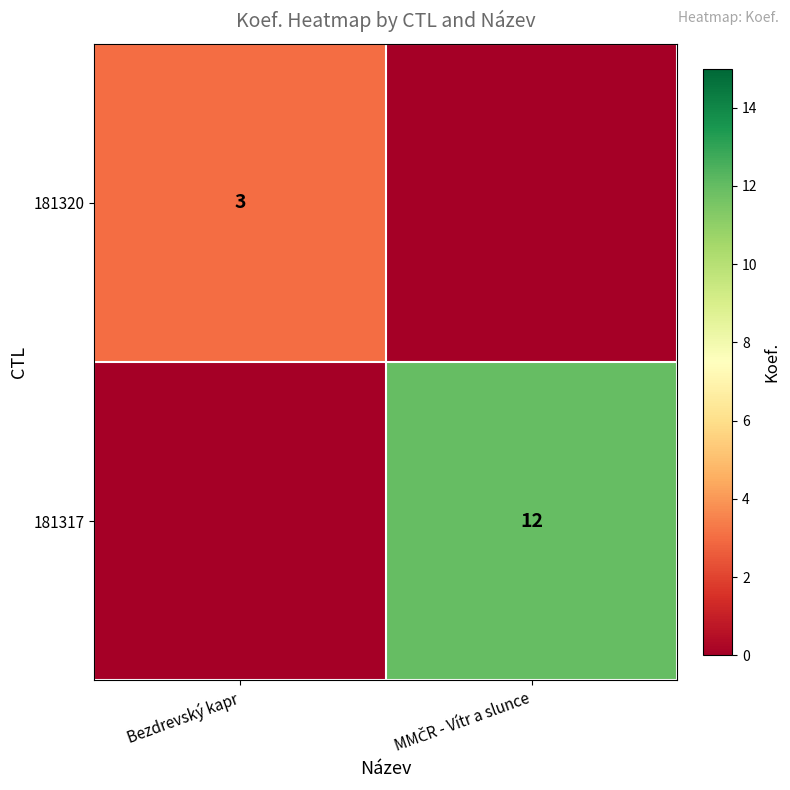

What is the total value across all series at Bezdrevský kapr?

3